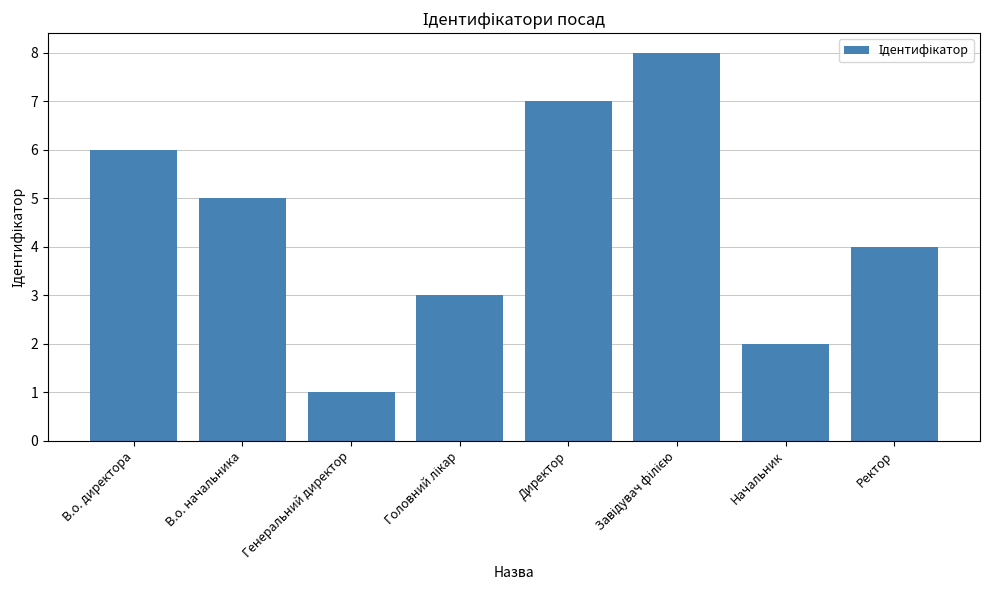

What is the sum of all values?

36